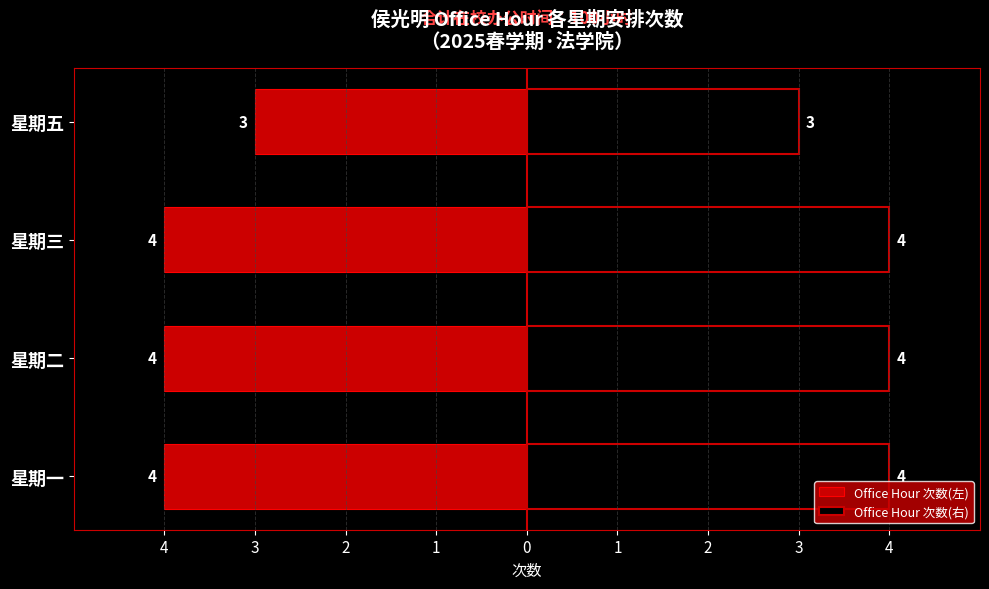

What is the label of the 3rd bar from the left?

星期三